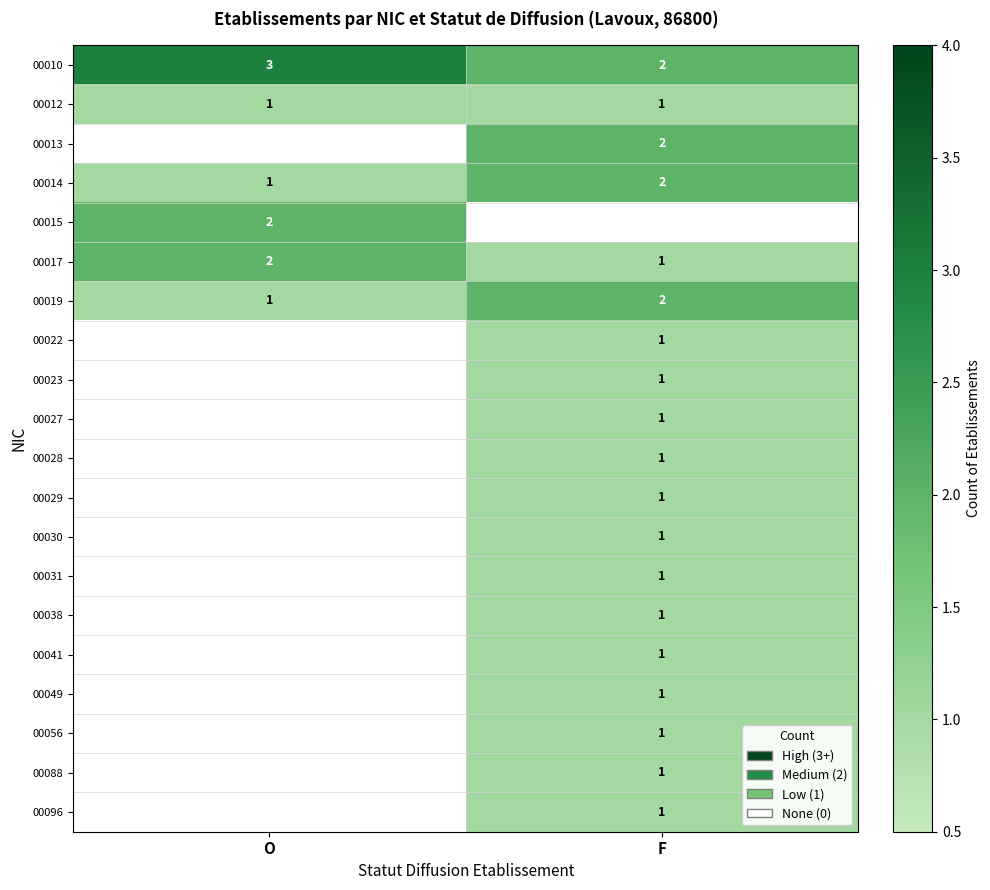

The value of 00029 at F is 2. True or false?

False